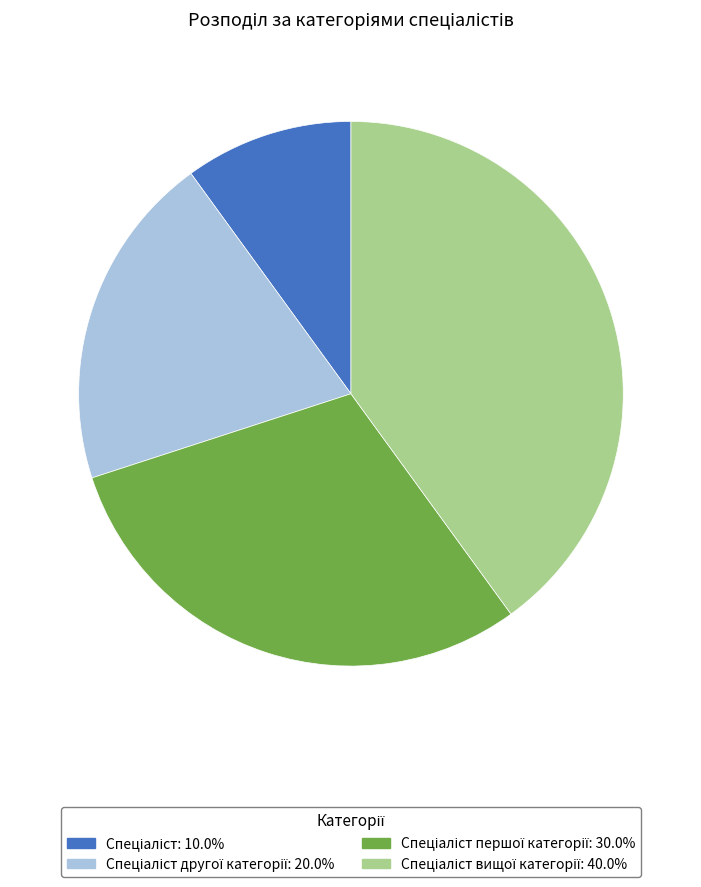

Is there a majority slice in this chart?

No